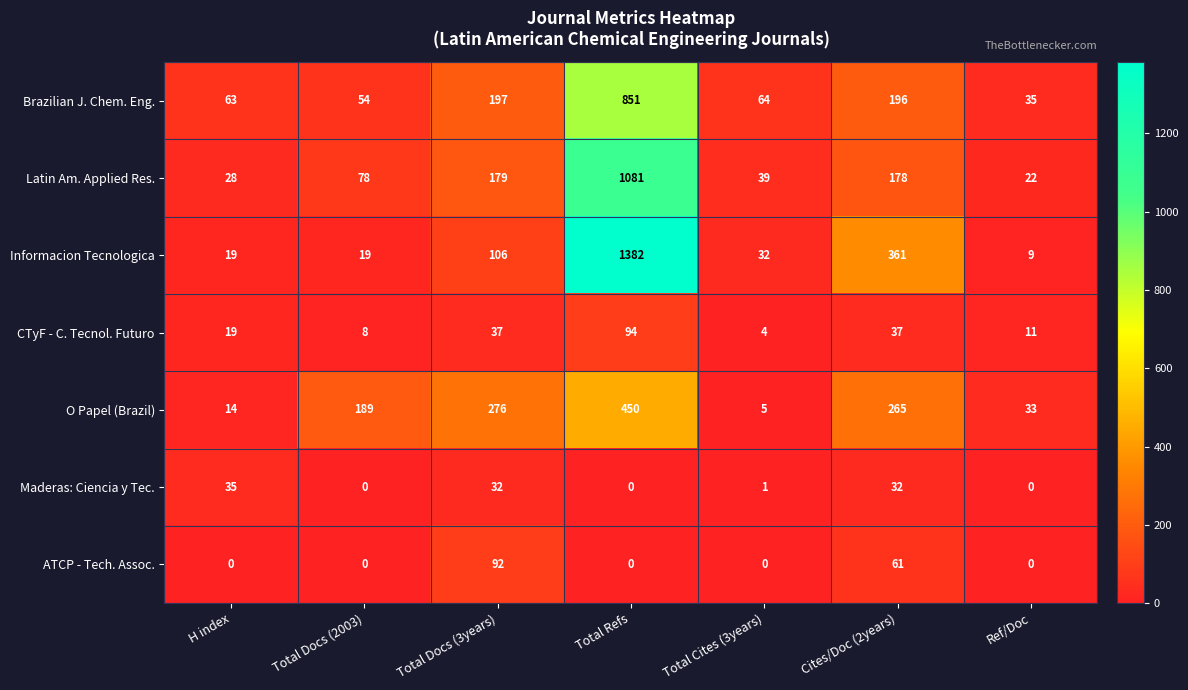

What is the sum of the Informacion Tecnologica values at H index and Ref/Doc?

28